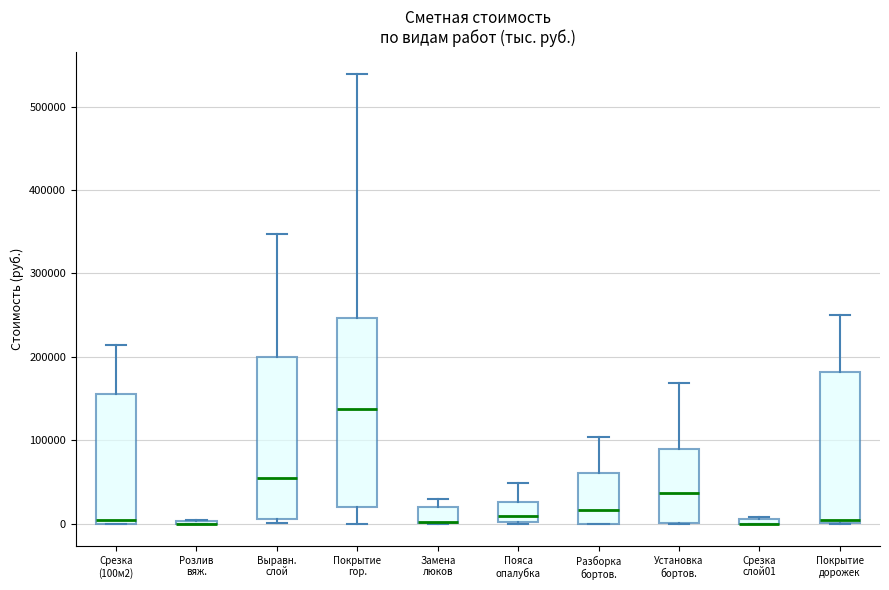

Comparing the boxes themselves (not the whiskers), which one is the tallest?

Покрытие гор.